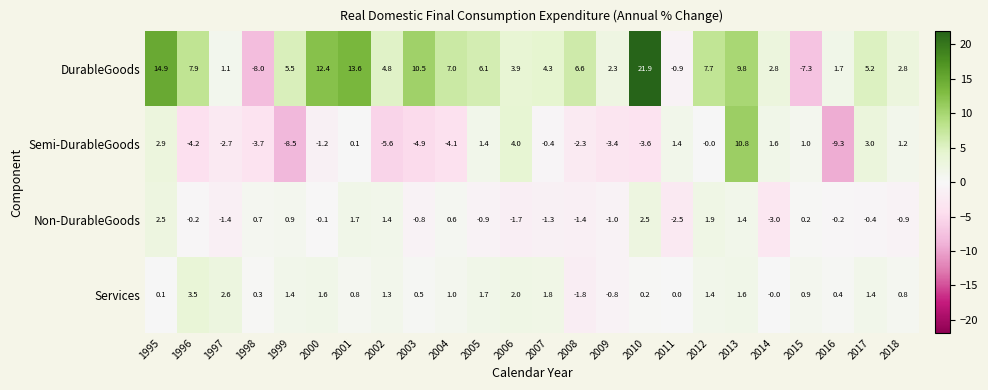

What is the maximum value shown in the chart?

21.9